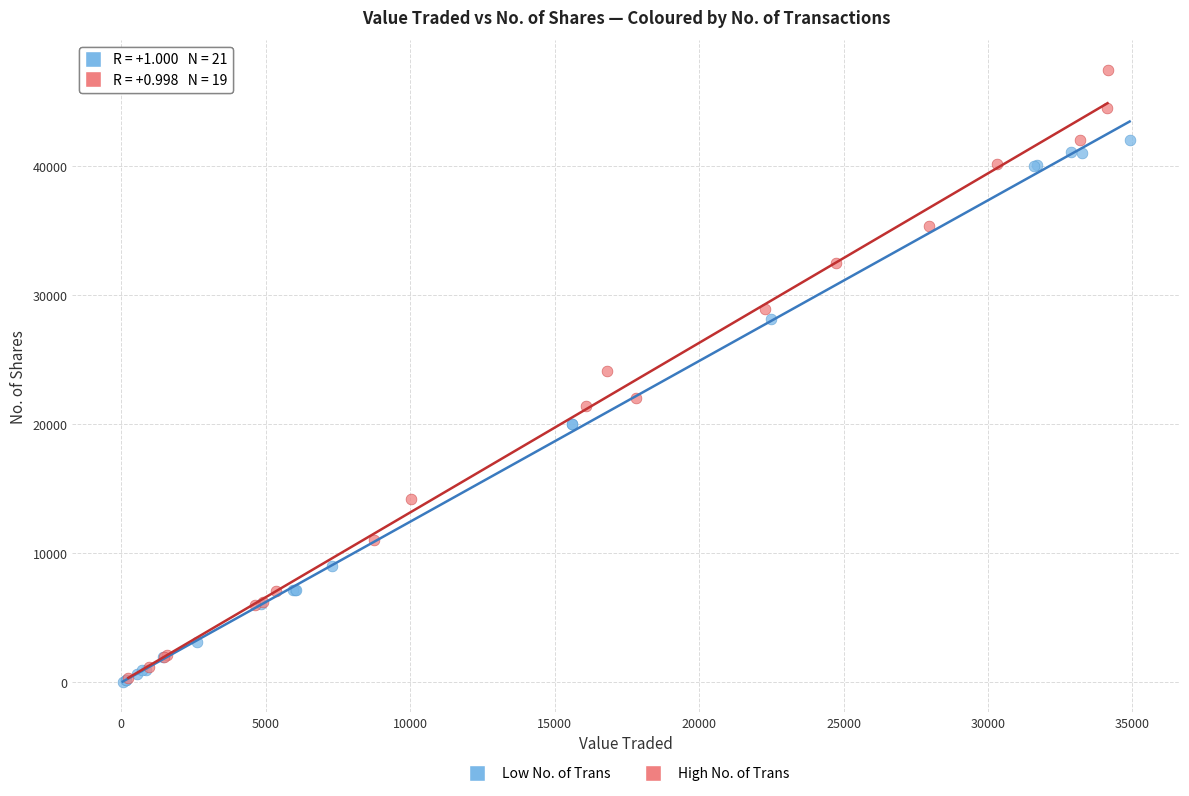

Which series contains the highest Y value?

High No. of Trans